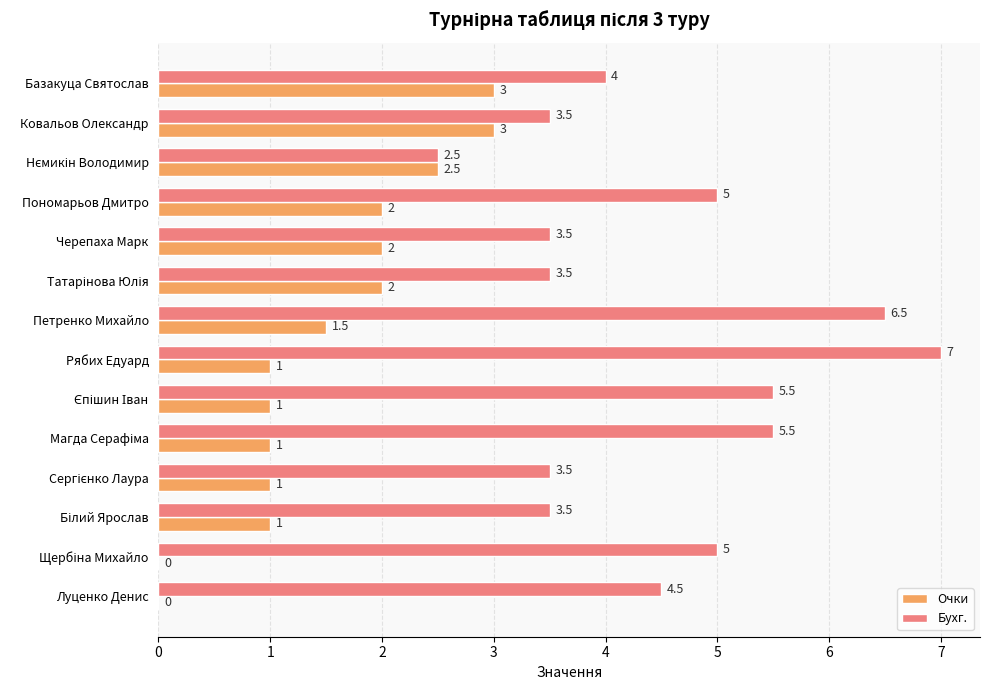

Which category has the highest value in the Бухг. series?

Рябих Едуард